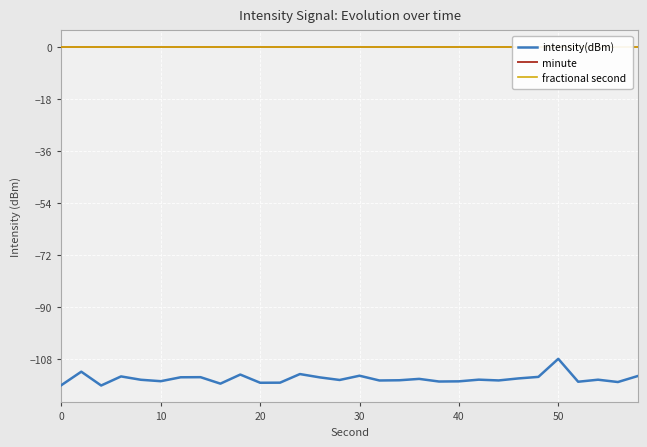

The intensity(dBm) series shows -115.6 at 40. True or false?

True